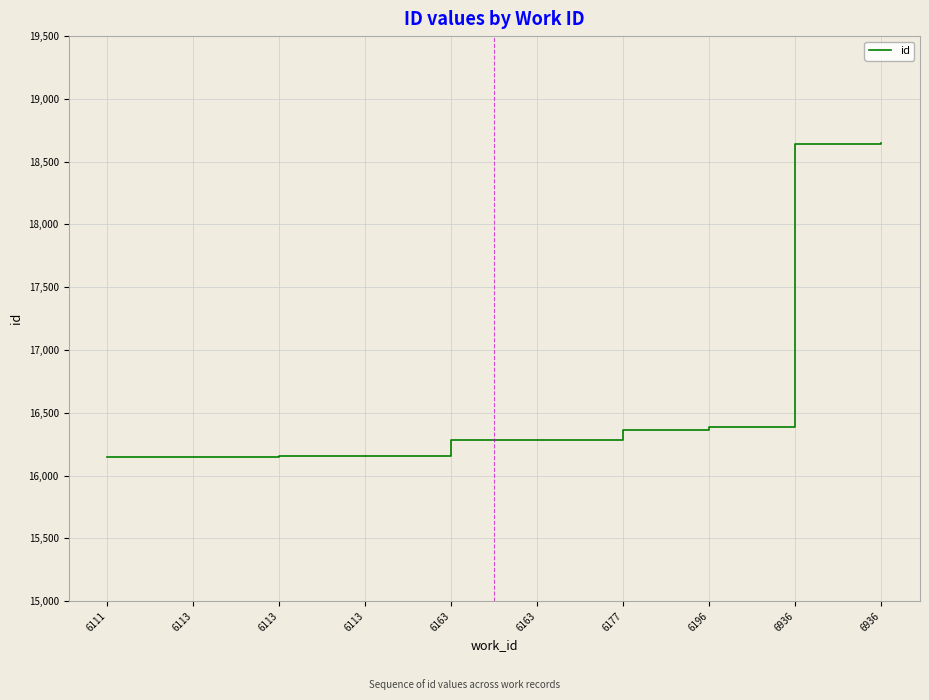

Reading left to right, transcribe all the data shown in this chart.

16144	16150	16152	16154	16285	16286	16361	16389	18644	18645